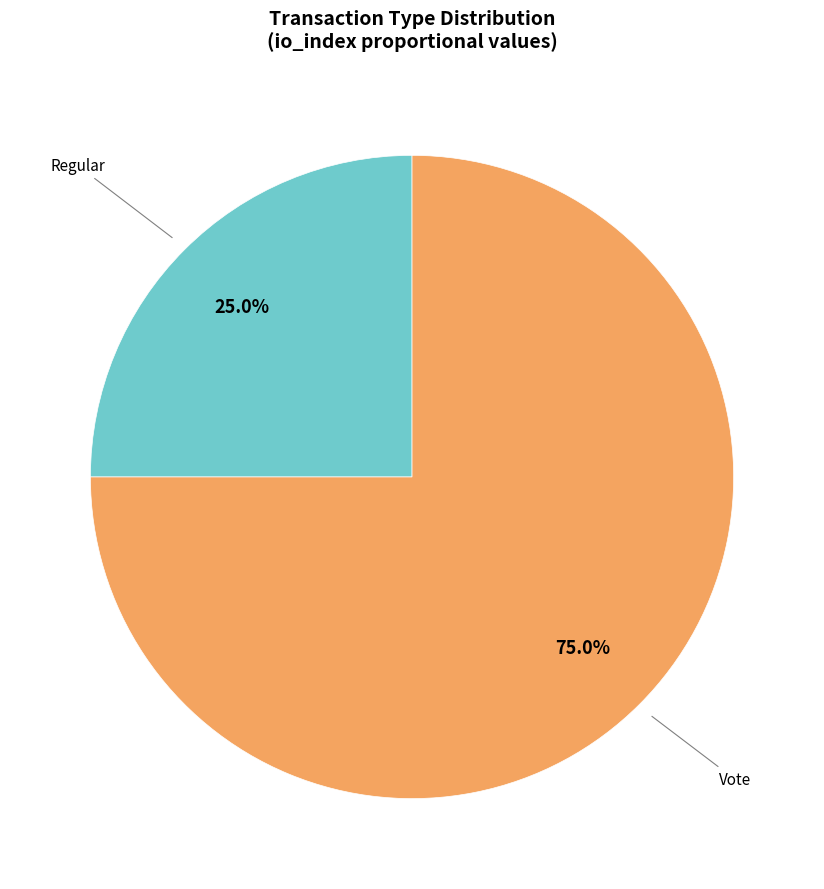

Is there a majority slice in this chart?

Yes